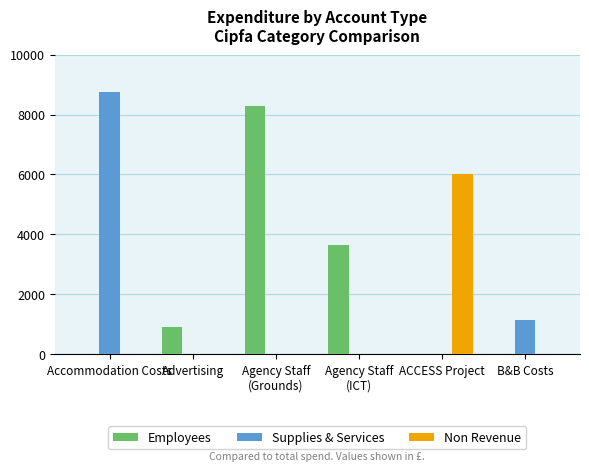

What is the sum of all Employees values?

12861.4